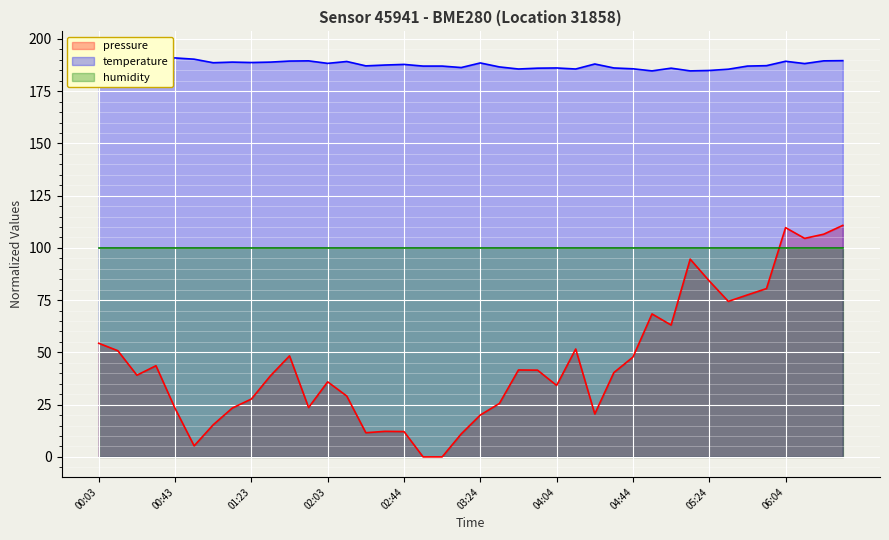

True or false: temperature and pressure intersect in this chart.

False